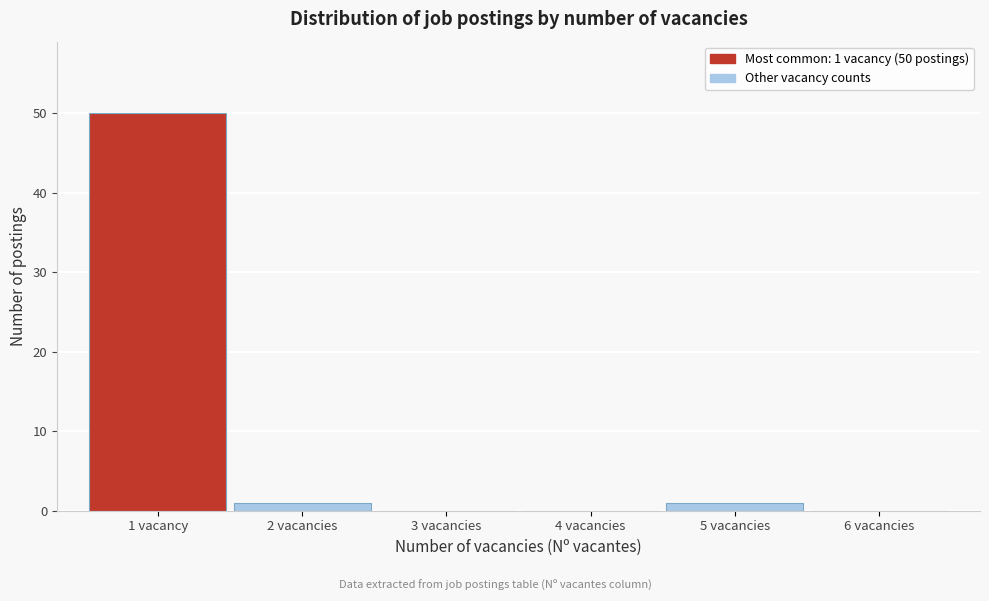

Reading left to right, what are all the values shown in this chart?

1 vacancy=50	2 vacancies=1	3 vacancies=0	4 vacancies=0	5 vacancies=1	6 vacancies=0